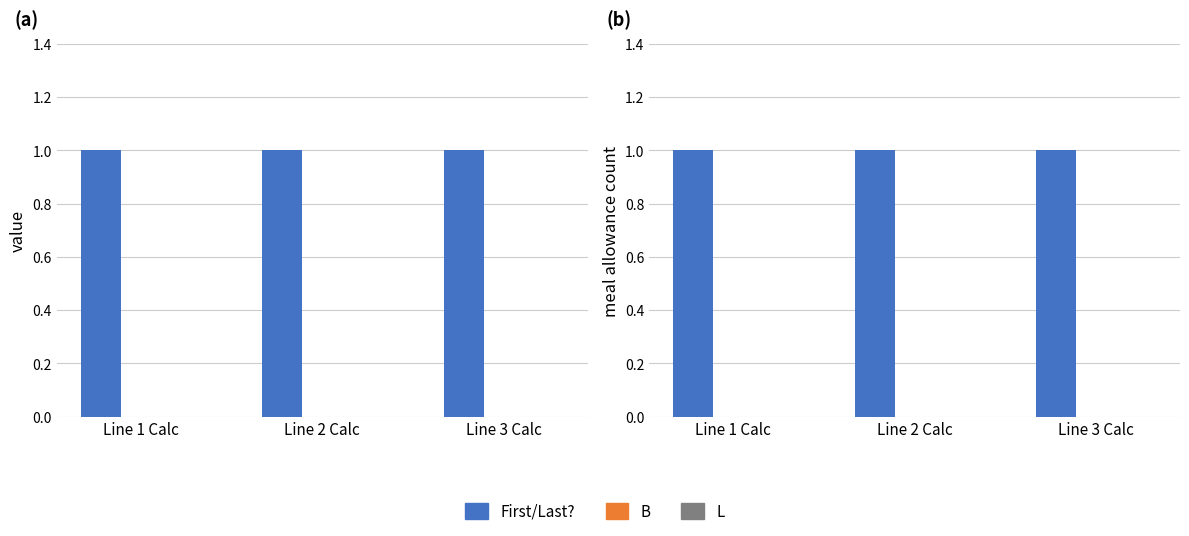

Which series has the widest spread of values?

First/Last?